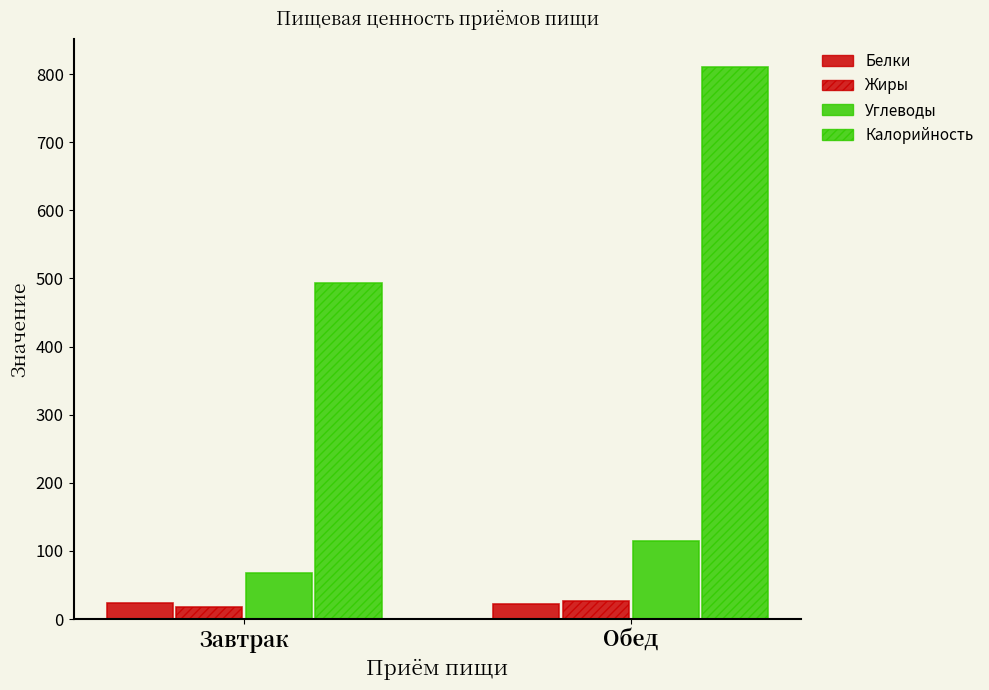

What is the value of the Белки bar at the 1st from the left?

23.3